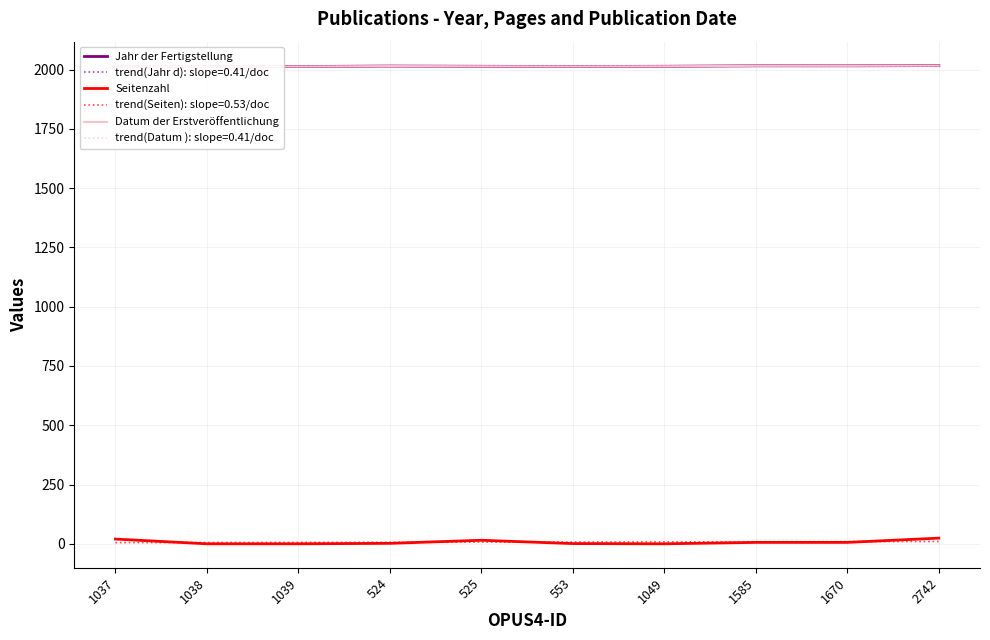

How many data points in Jahr der Fertigstellung are above 2014?

4